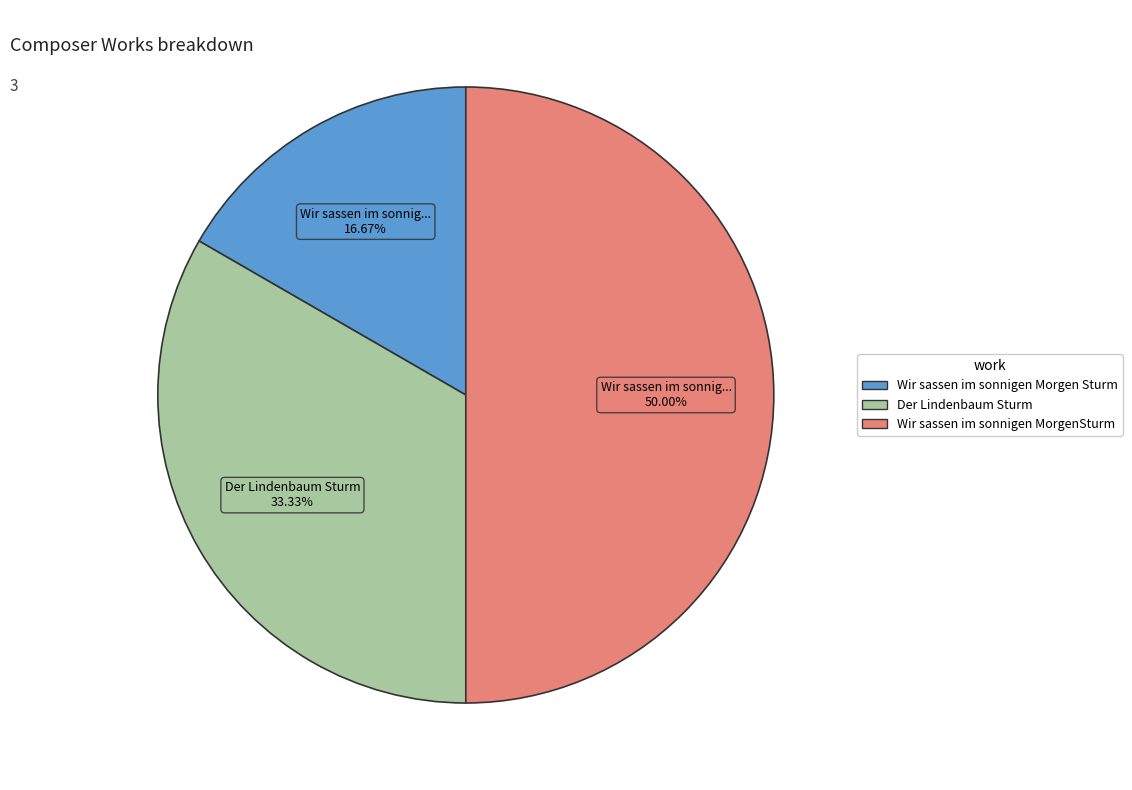

To the nearest percent, what is the combined percentage of Wir sassen im sonnigen Morgen Sturm and Der Lindenbaum Sturm?

50%